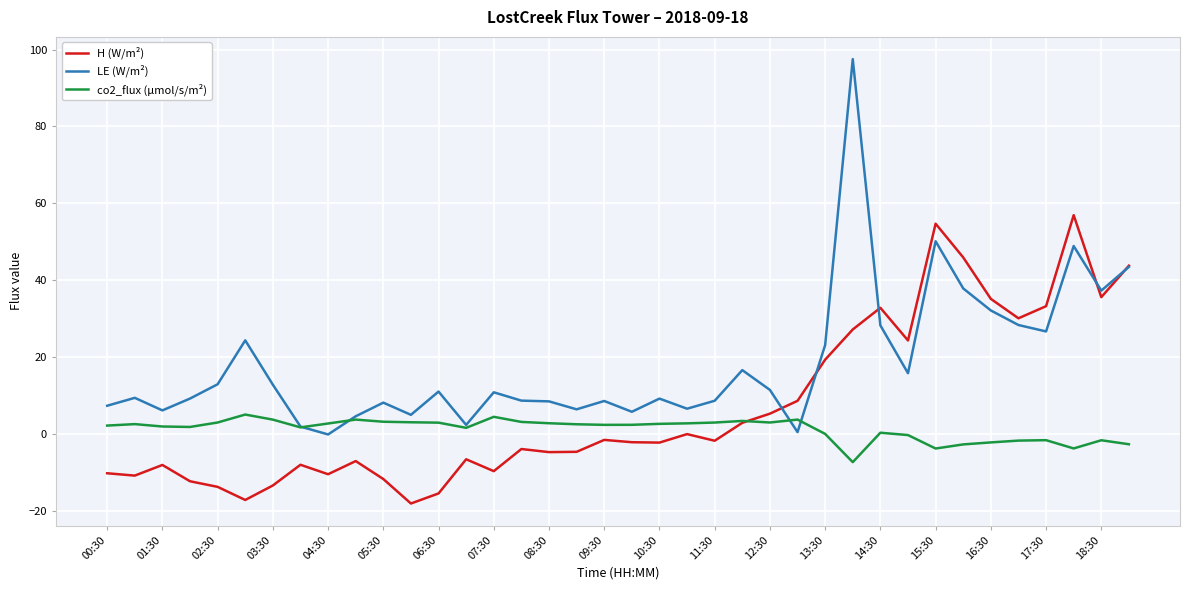

Which series has the widest spread of values?

LE (W/m²)